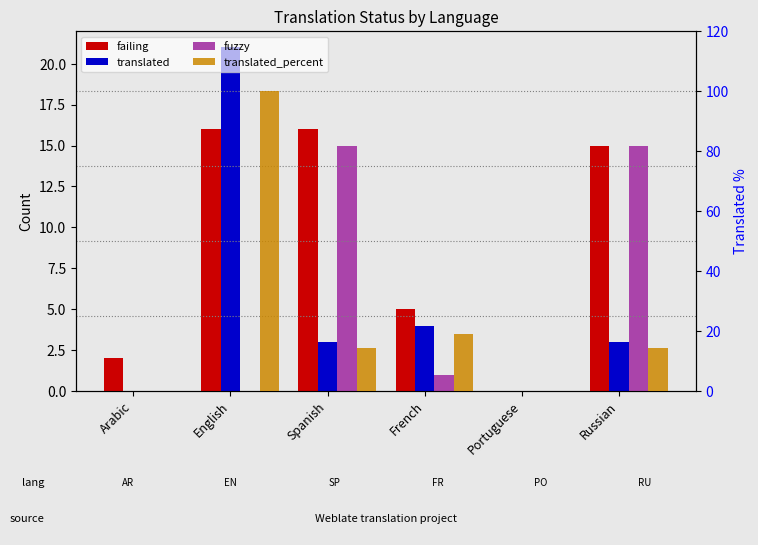

Between Spanish and French, which series saw the biggest shift?

fuzzy